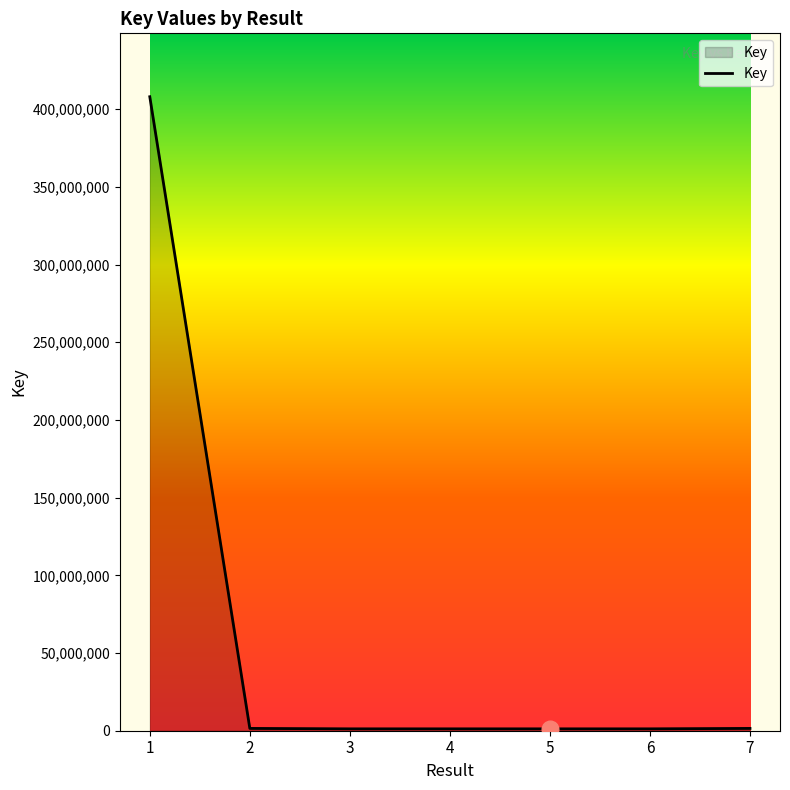

What is the average value?

59397270